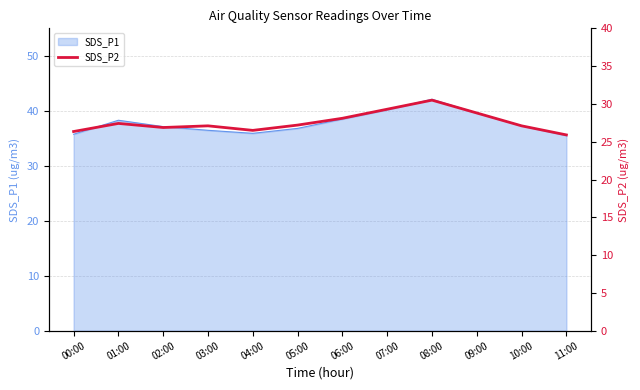

What is the minimum value shown in the chart?

25.9